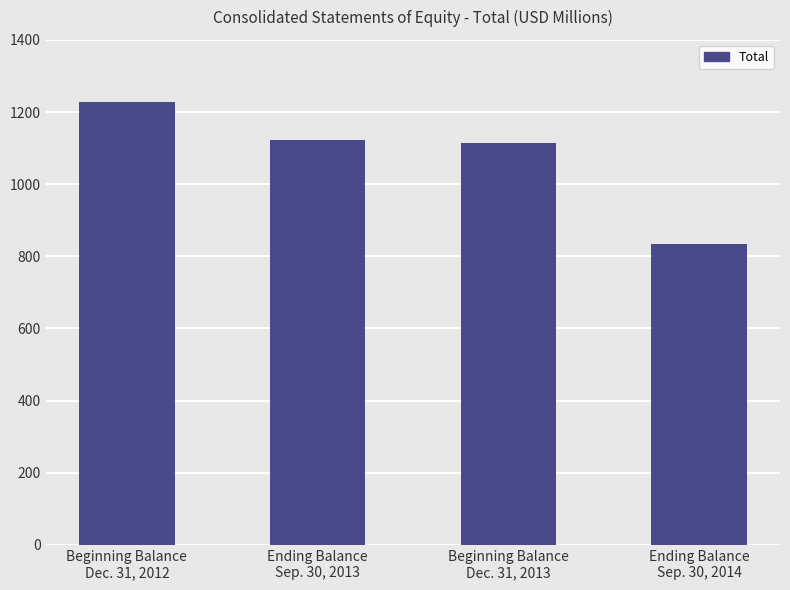

Reading left to right, what are all the values shown in this chart?

Beginning Balance
Dec. 31, 2012=1226.8	Ending Balance
Sep. 30, 2013=1121.8	Beginning Balance
Dec. 31, 2013=1114.1	Ending Balance
Sep. 30, 2014=833.3